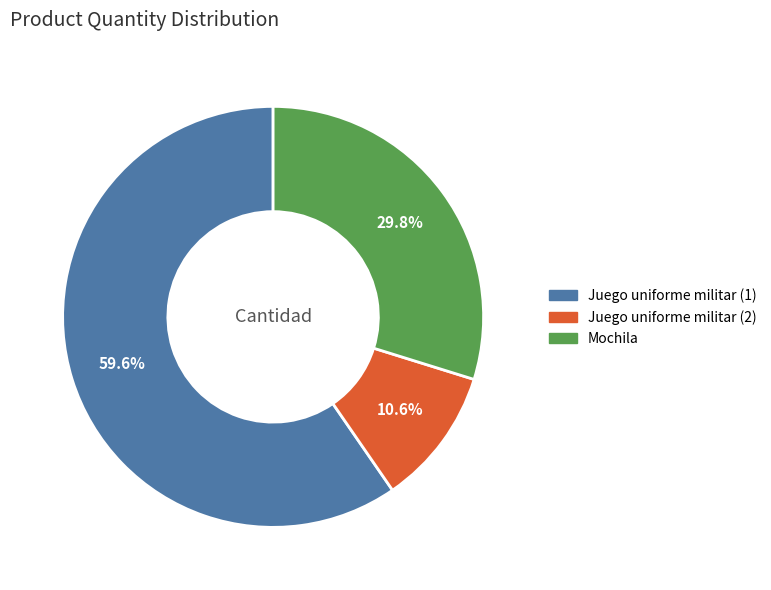

Which slice represents more than half of the pie?

Juego uniforme militar (1)